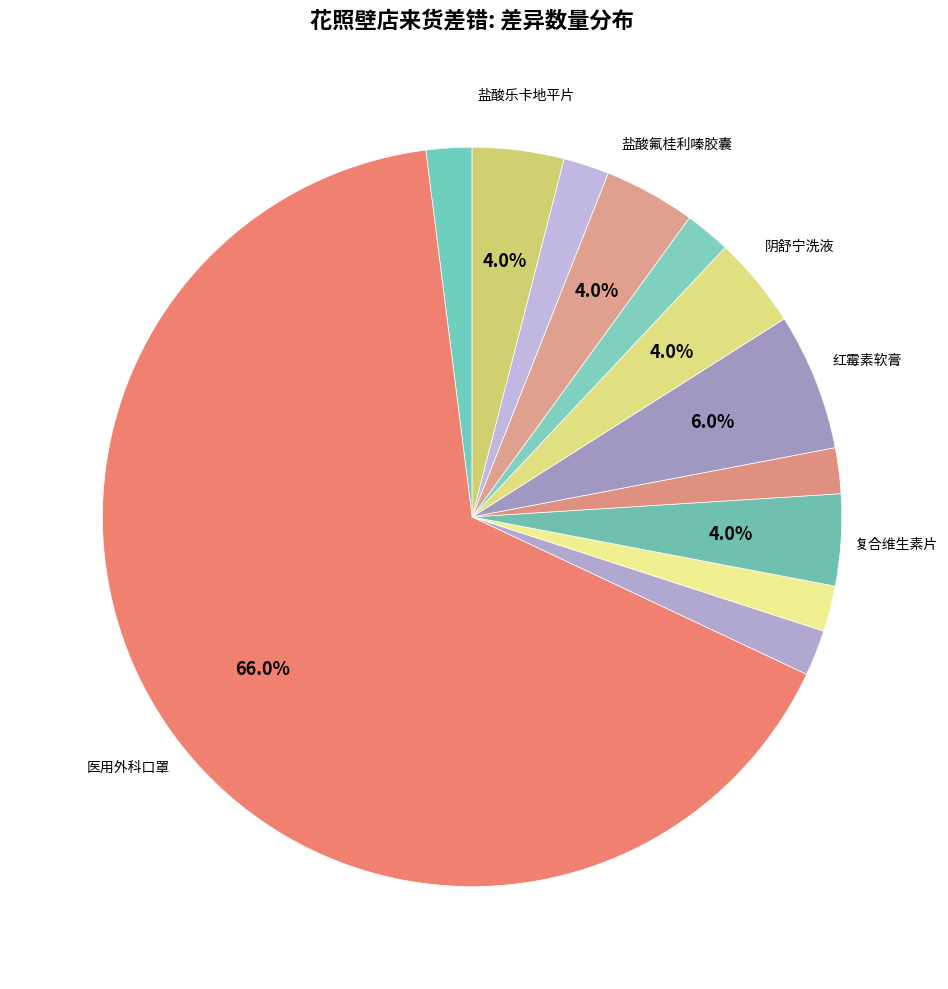

Count the number of slices in the pie.

12